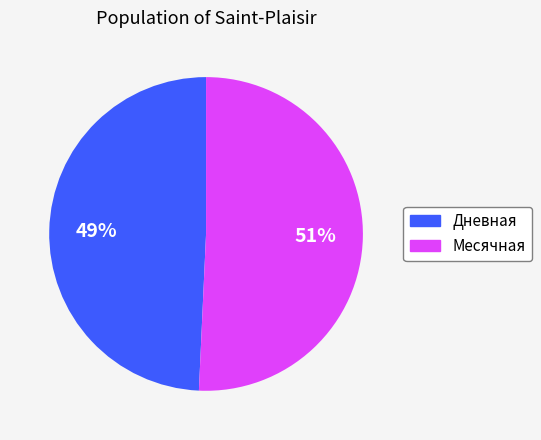

Is there a majority slice in this chart?

Yes